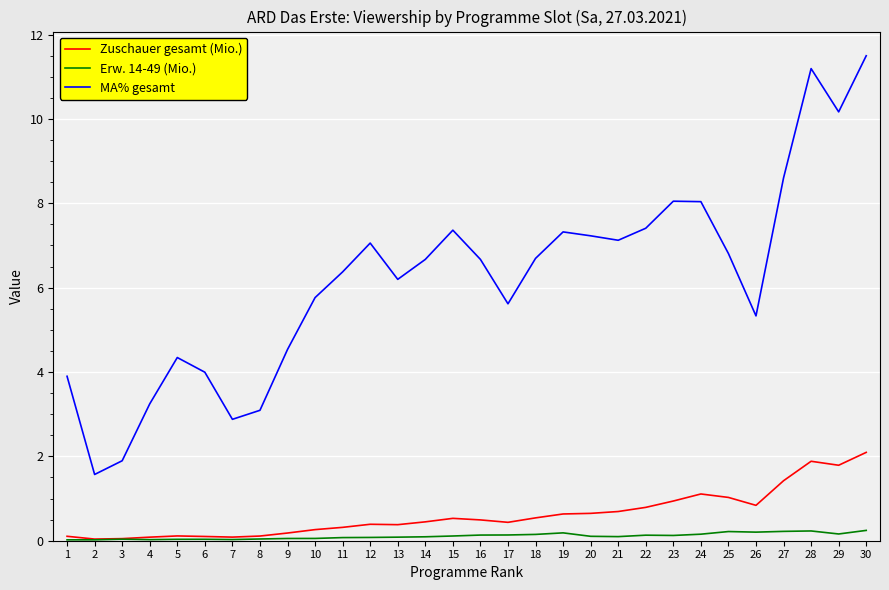

True or false: MA% gesamt and Zuschauer gesamt (Mio.) intersect in this chart.

False